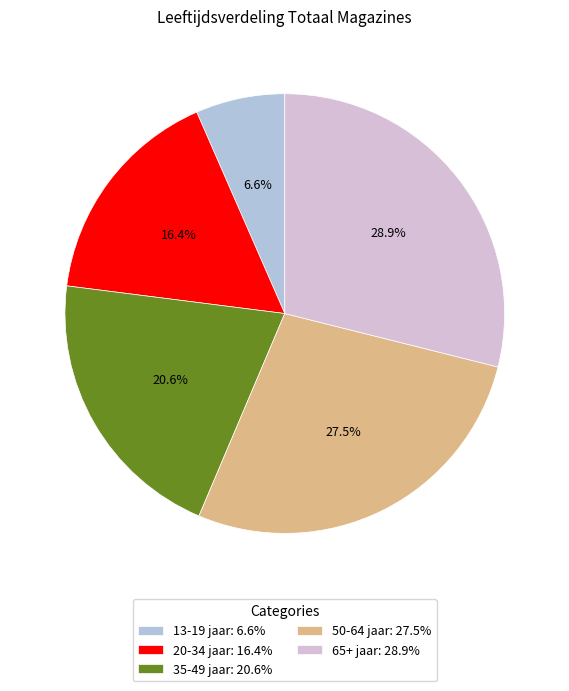

Which category has the smallest portion of the pie?

13-19 jaar